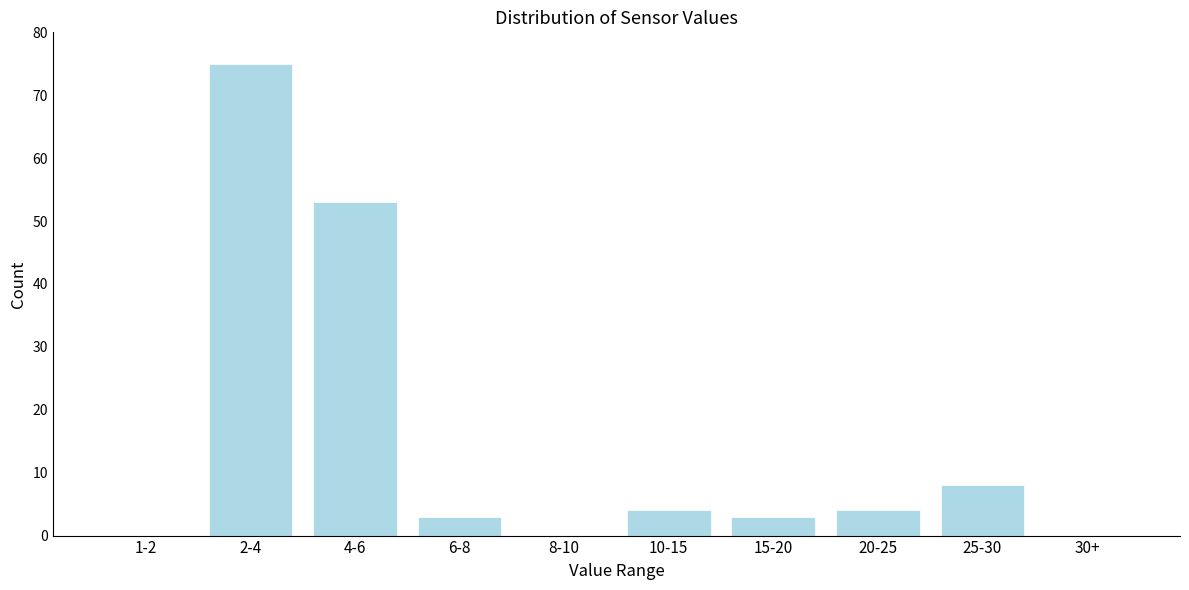

Reading left to right, transcribe all the data shown in this chart.

1-2=0	2-4=75	4-6=53	6-8=3	8-10=0	10-15=4	15-20=3	20-25=4	25-30=8	30+=0